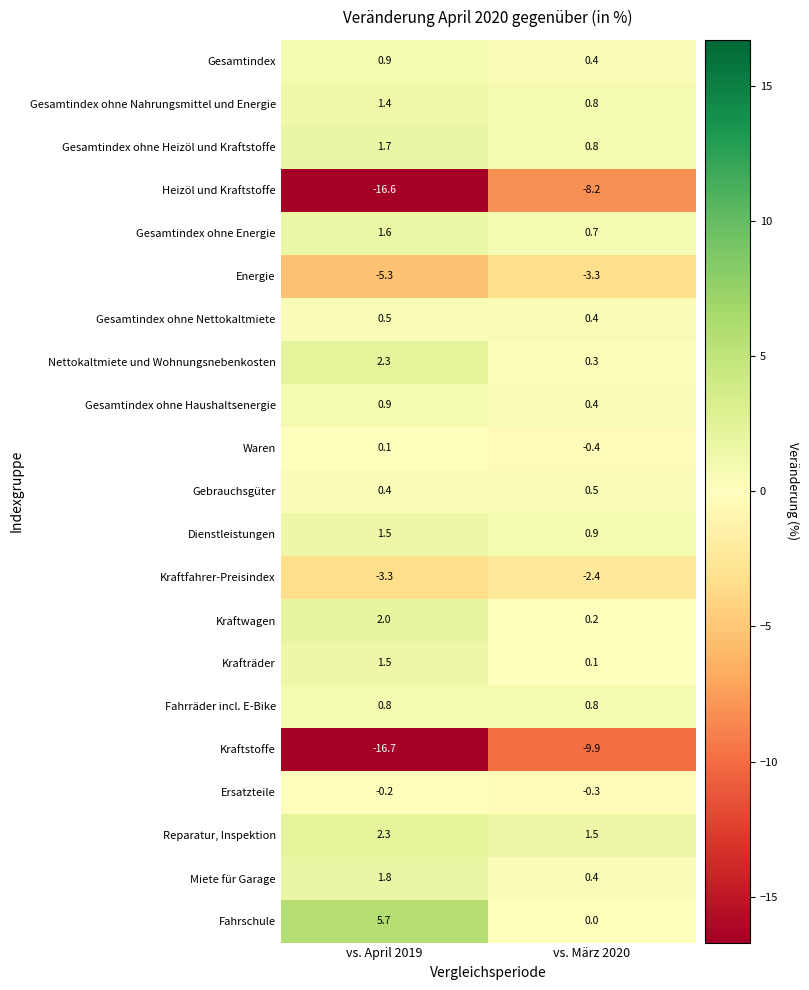

At which label is Nettokaltmiete und Wohnungsnebenkosten closest to 1?

vs. März 2020